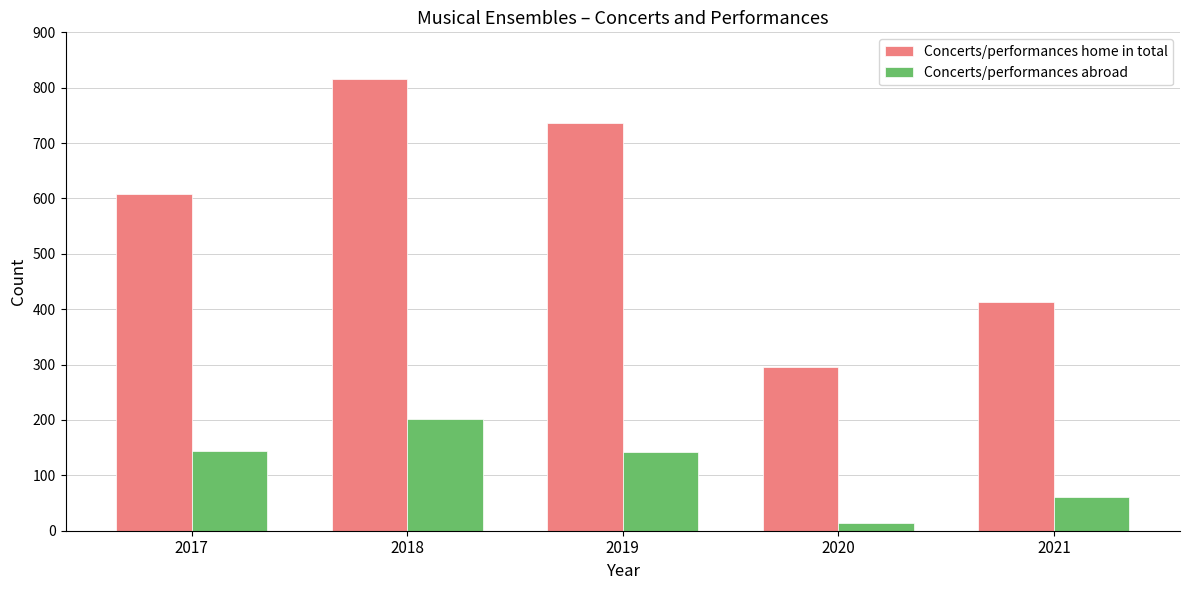

Which series has the widest spread of values?

Concerts/performances home in total